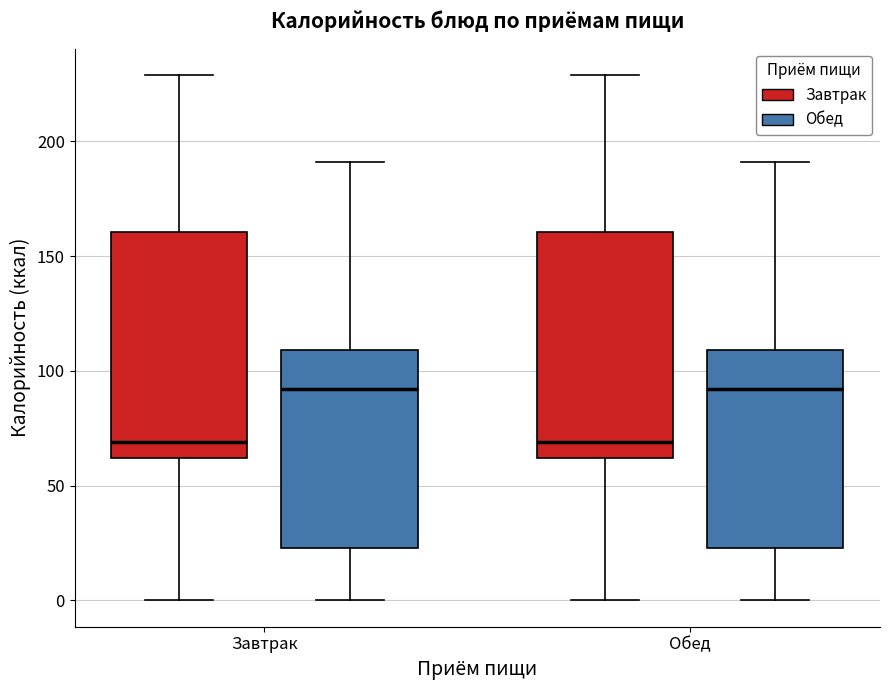

Where does the median line of the box for Обед (Обед) sit on the y-axis? The values are not printed on the chart, so give them approximately, as read against the axis.

90